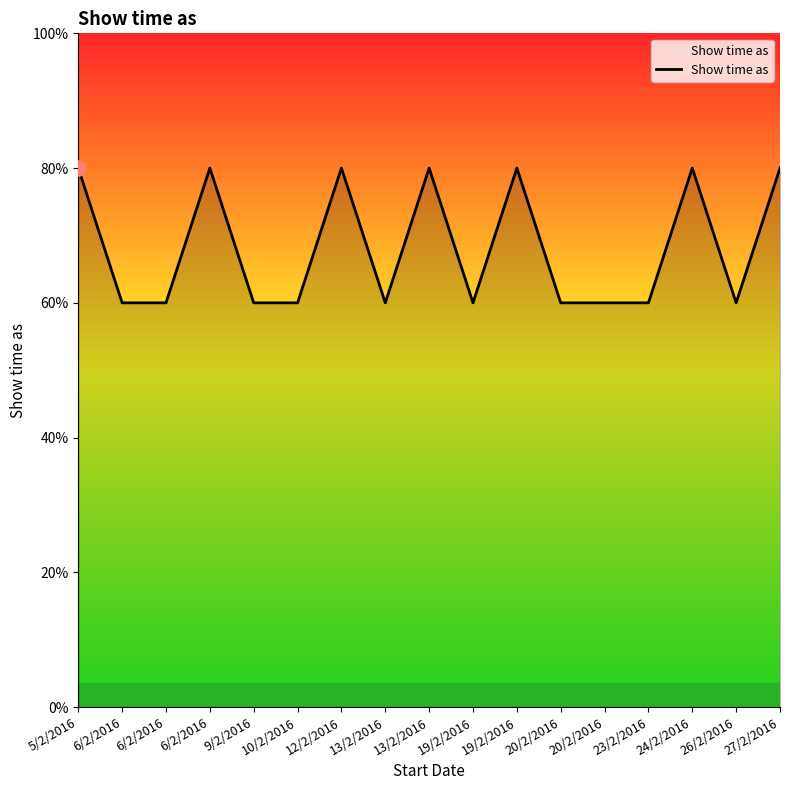

Between 23/2/2016 and 10/2/2016, which is larger?

23/2/2016